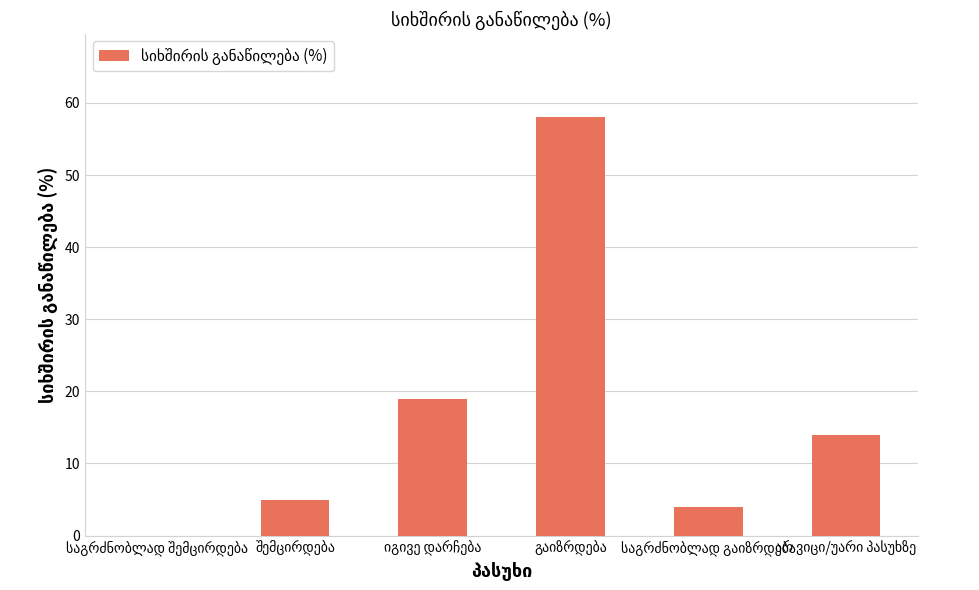

What is the maximum value shown in the chart?

58